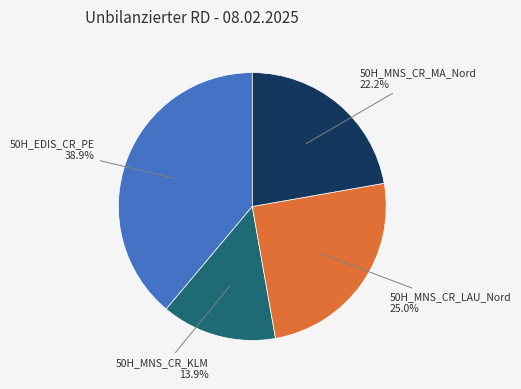

Is there any slice that represents more than half of the pie?

No